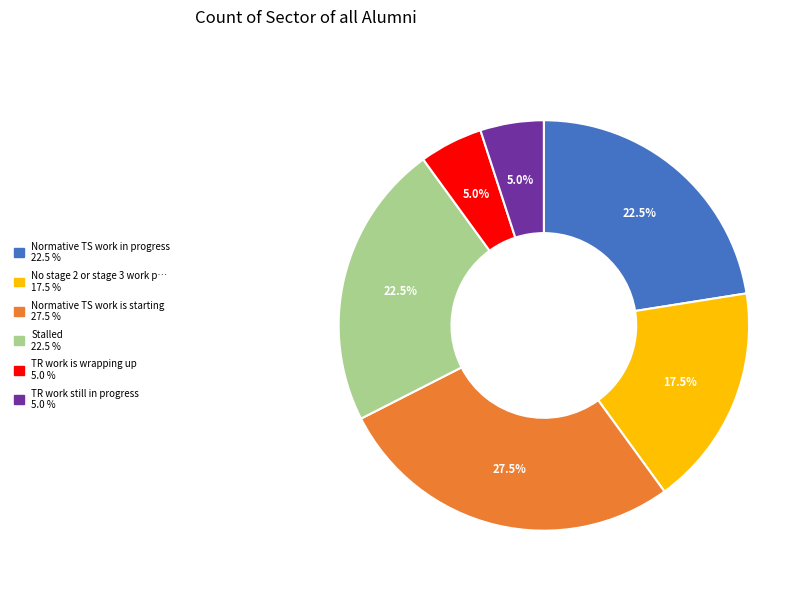

Is there a majority slice in this chart?

No